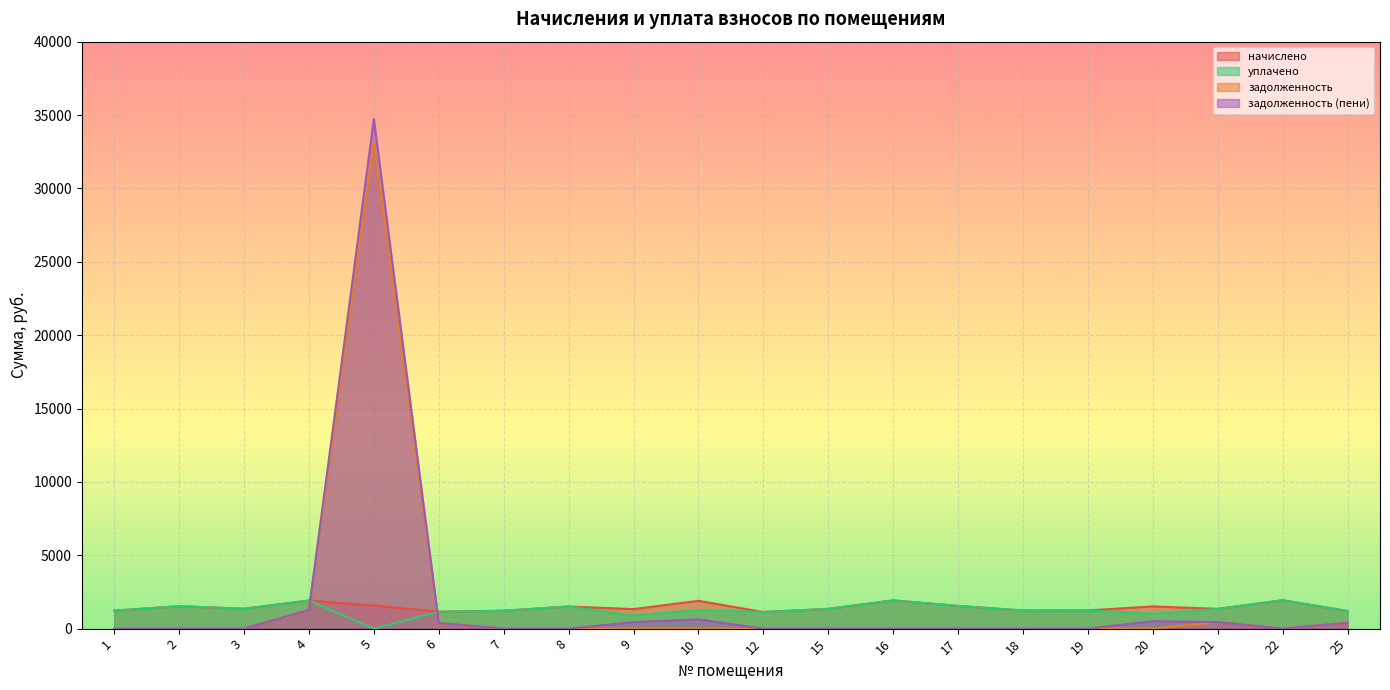

What is the difference between the second highest and minimum values in the начислено series?

792.7